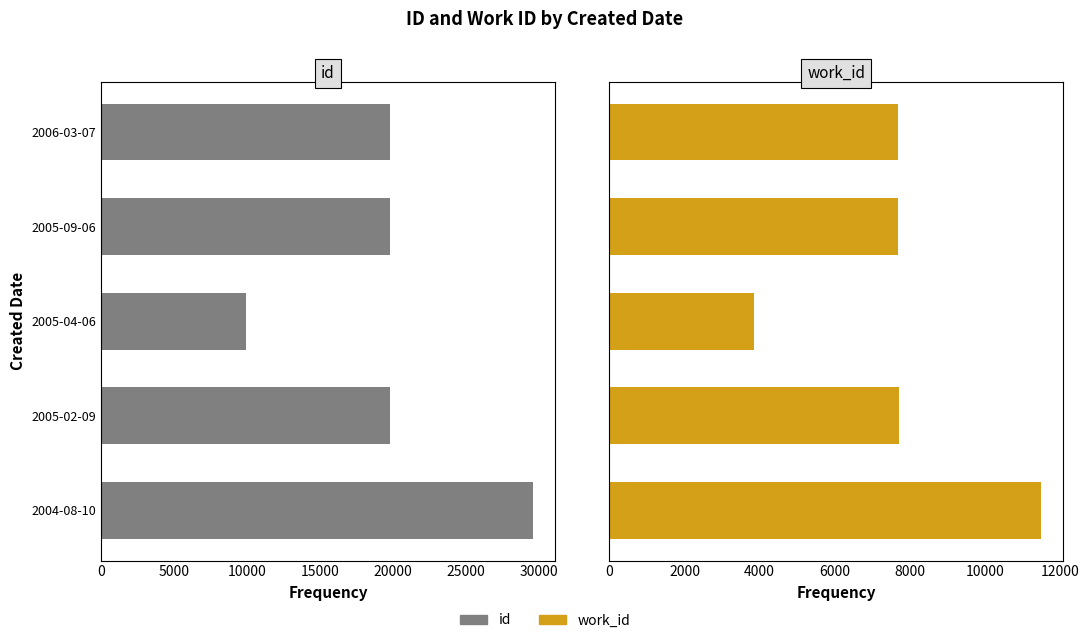

Is the value of id at 2006-03-07 greater than the value of work_id at 2004-08-10?

Yes